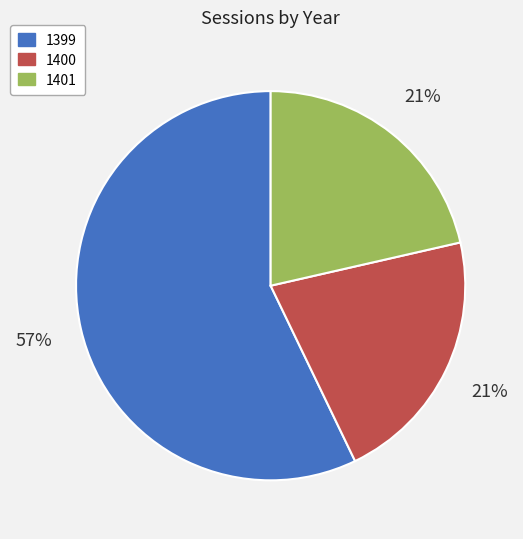

What percentage is the 1401 slice, to the nearest percent?

21%